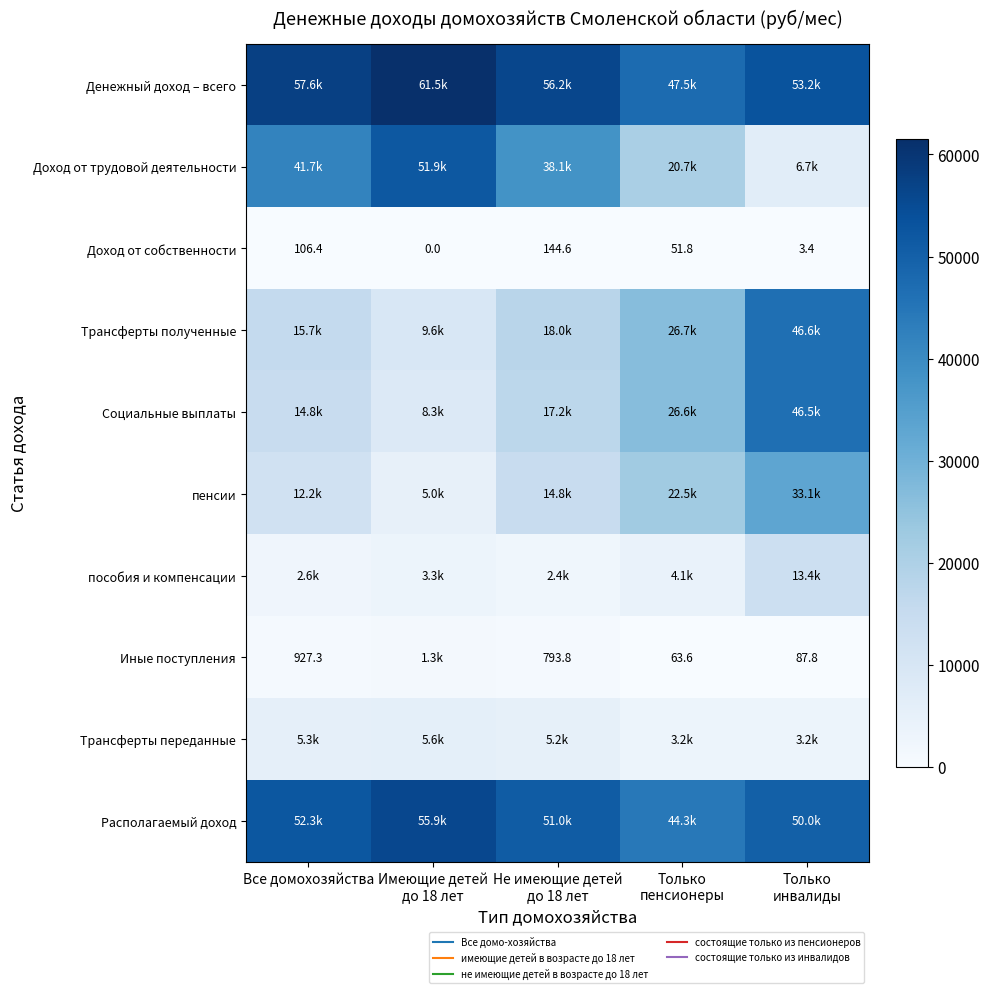

How many data points in Трансферты переданные are less than 5209?

2